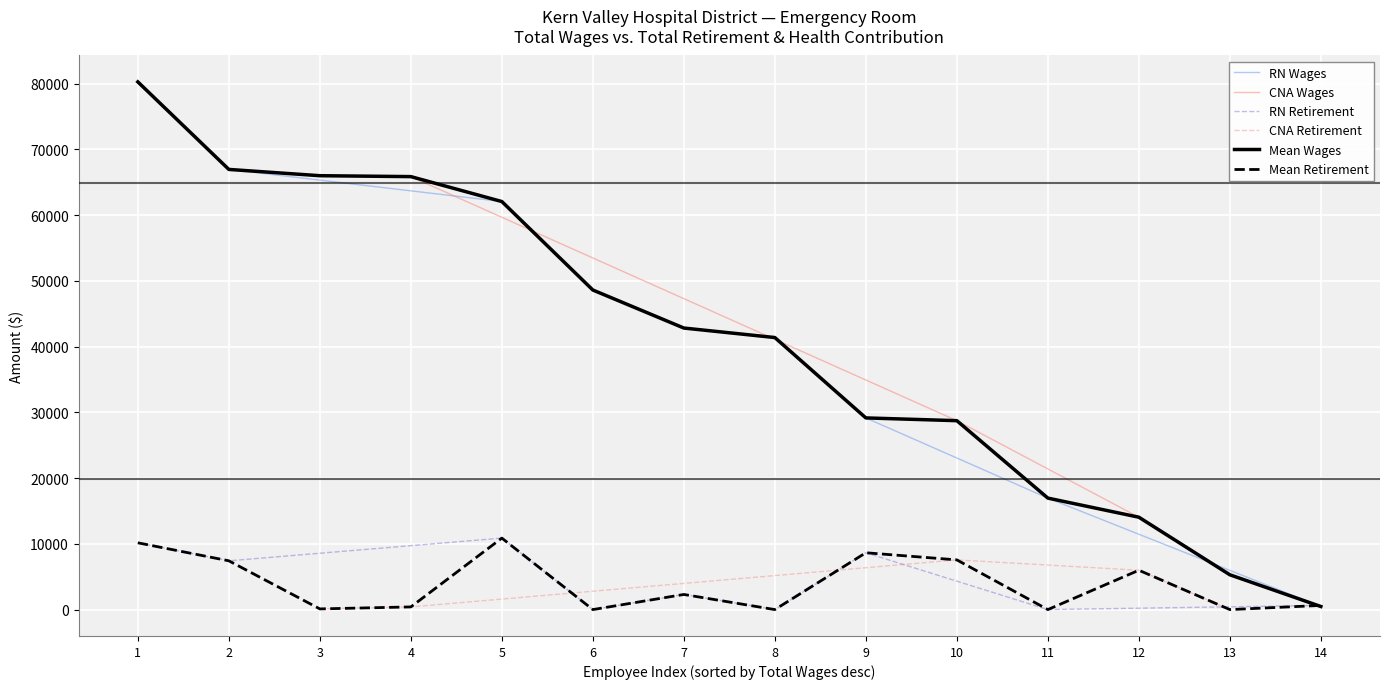

Is it true that Total Wages equals 16957 at 11?

True